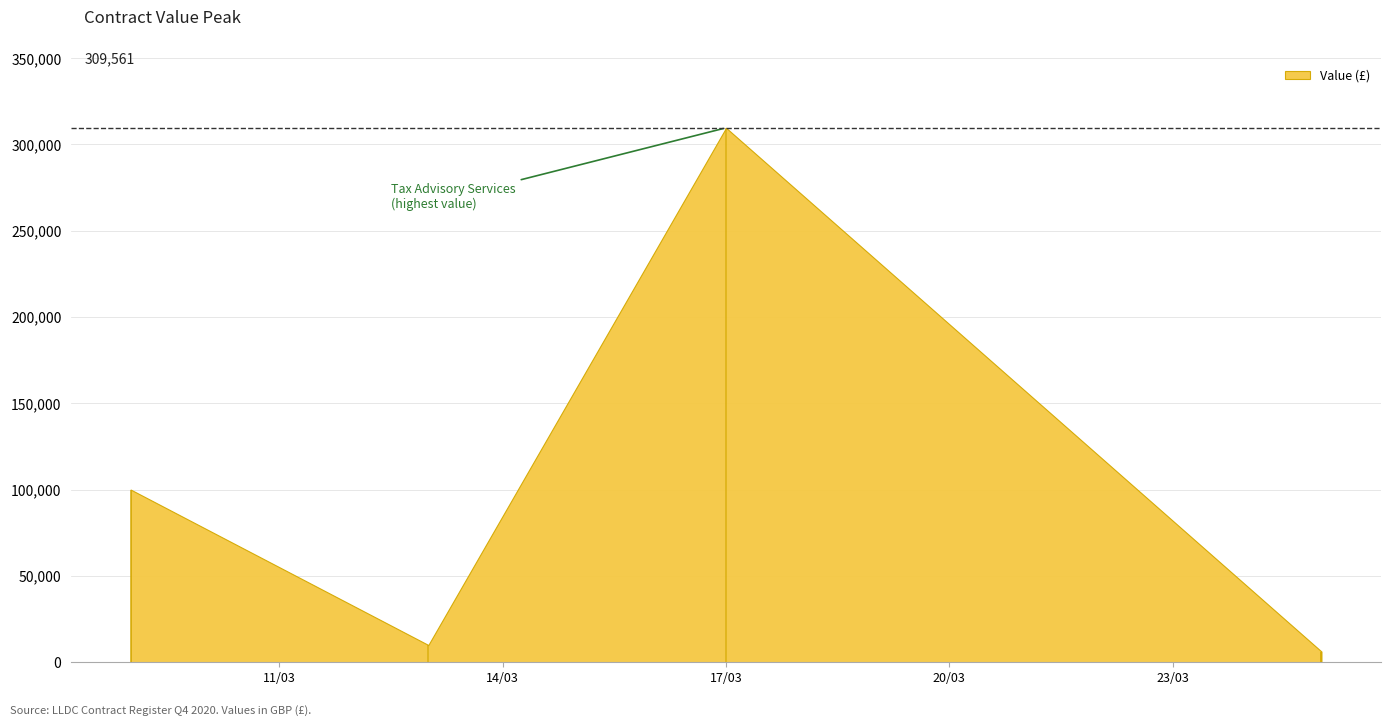

At which label is the value closest to 157765?

2020-03-09